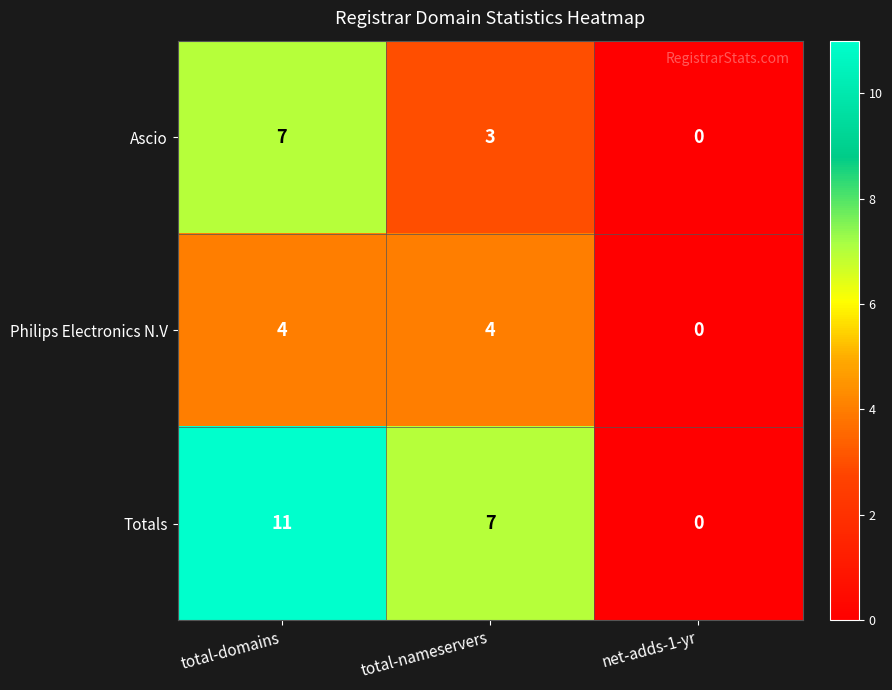

What is the greatest value displayed?

11